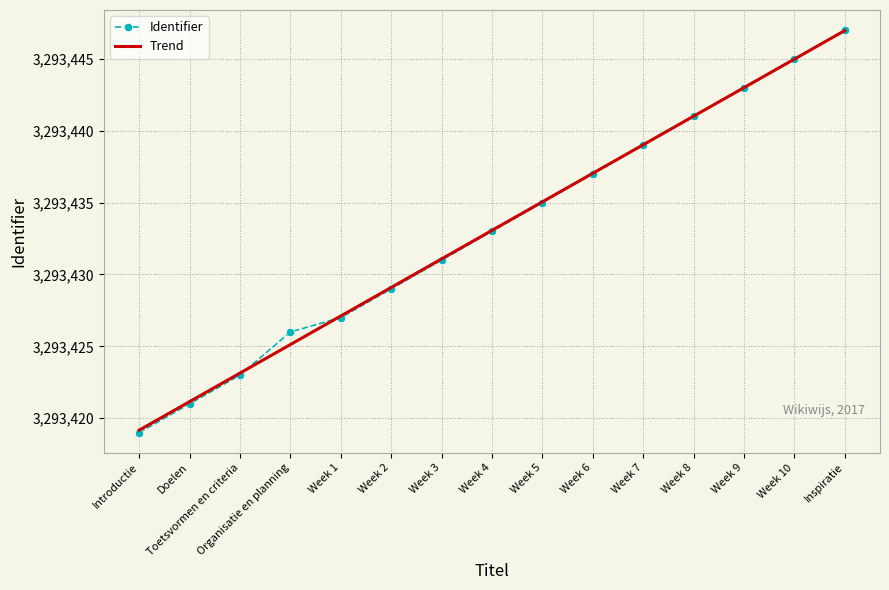

What is the smallest value displayed?

3293419.0